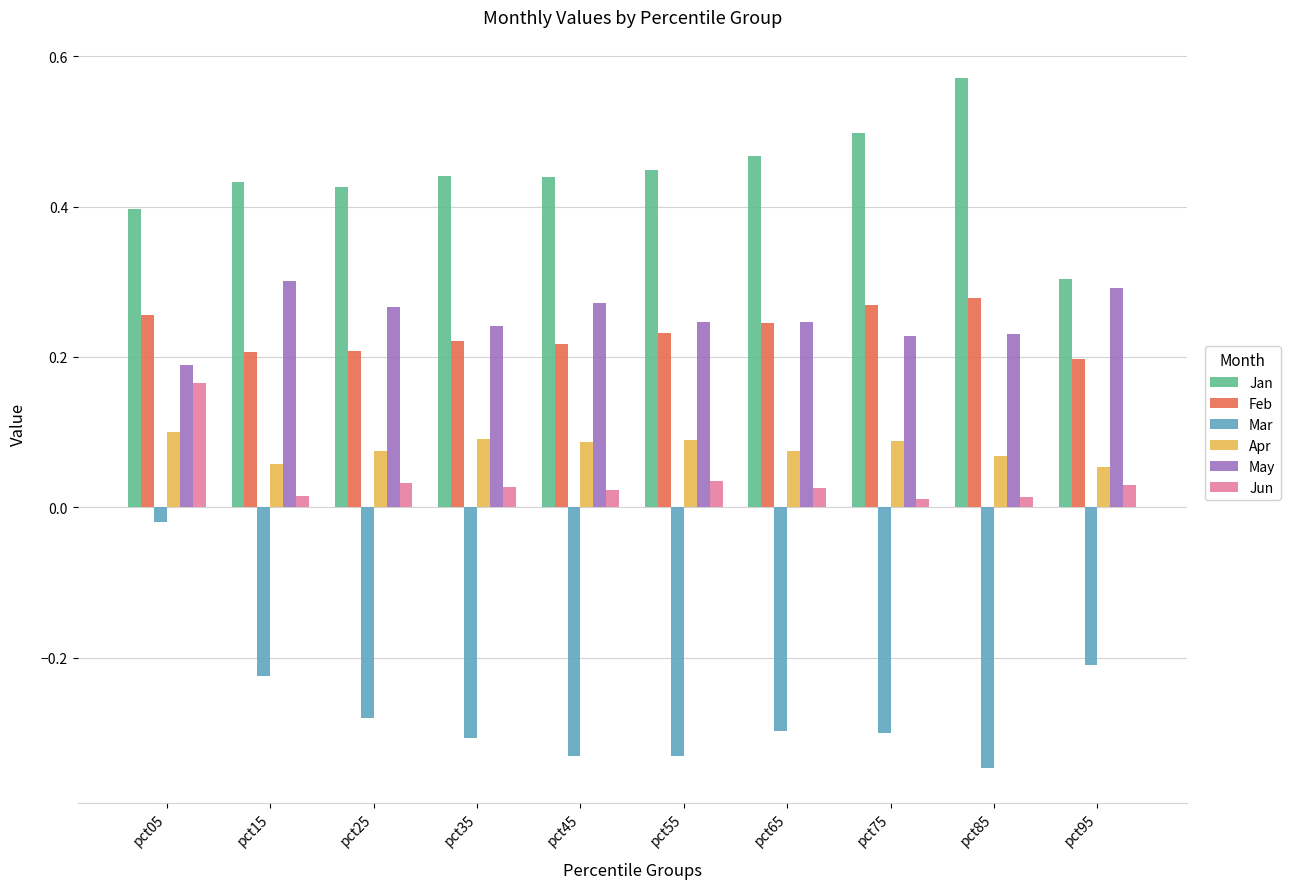

The value of Jan at pct75 is 0.5. True or false?

True